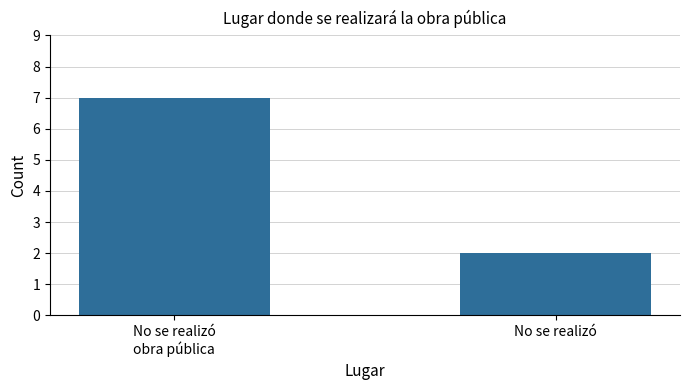

The value at No se realizó is 2. True or false?

True